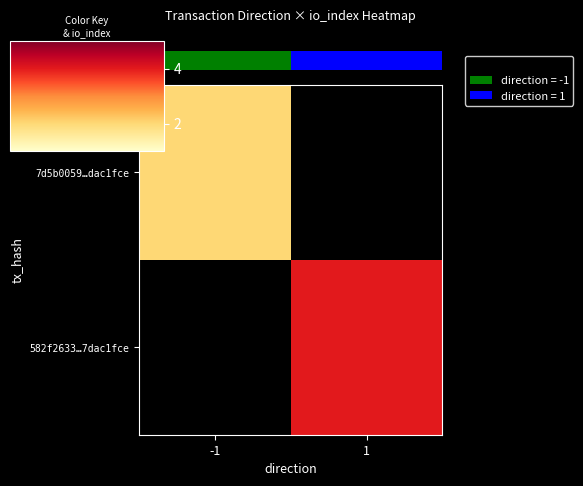

List the series in order of their overall mean, highest first.

row_0, row_1